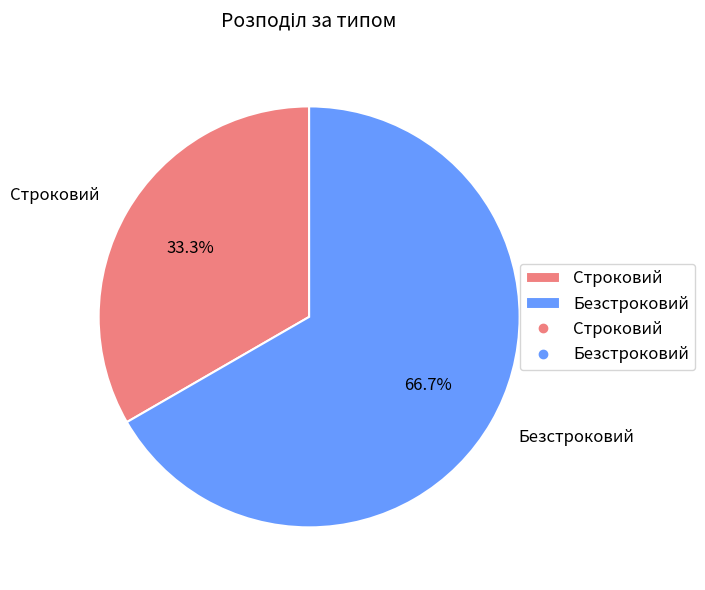

Does any single category account for the majority?

Yes